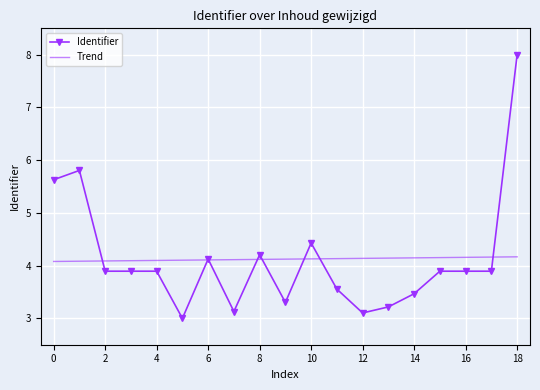

Which series has the widest spread of values?

Identifier